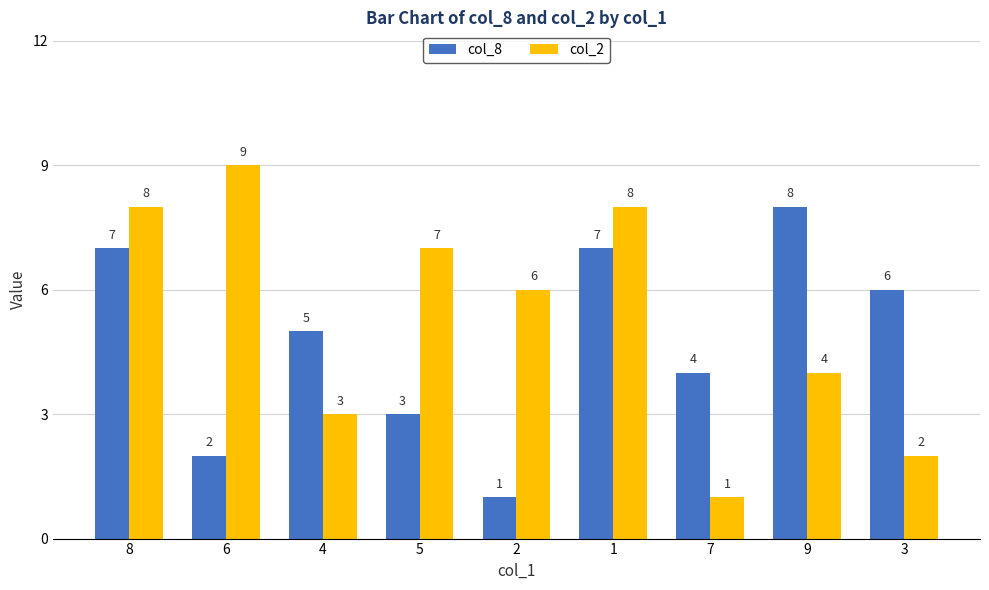

Does the chart contain any negative values?

No